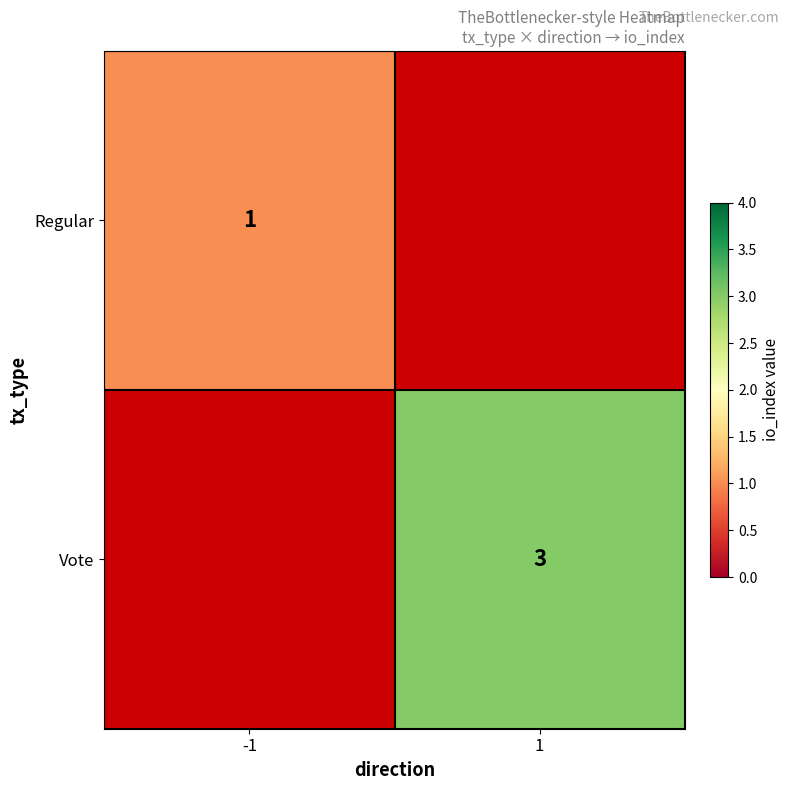

The value of Regular at -1 is 2. True or false?

False